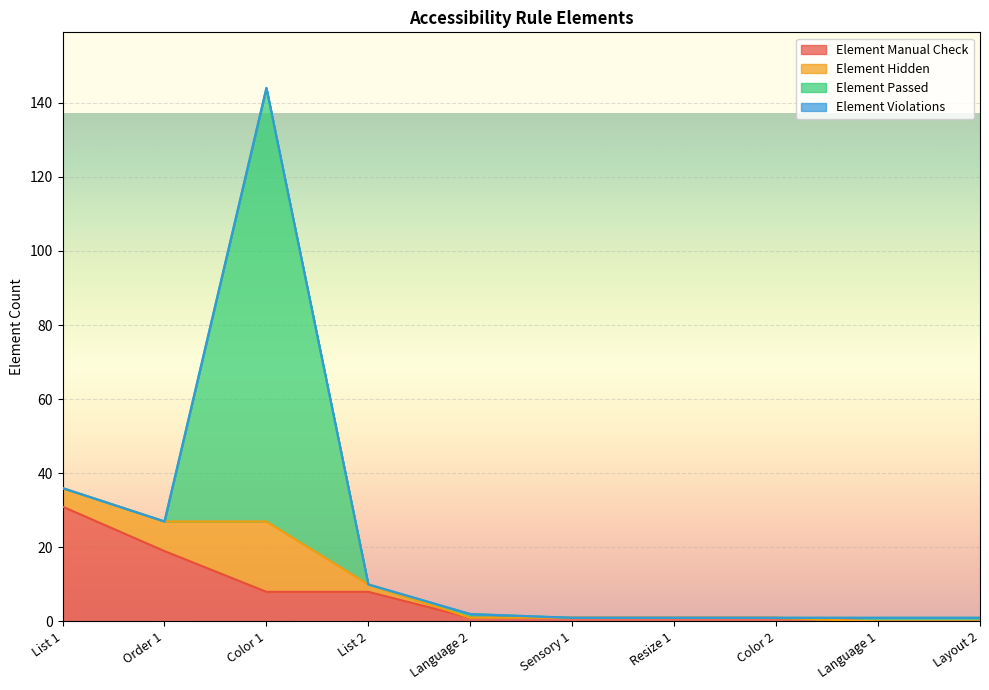

How many intersections are there between Element Hidden and Element Passed?

3